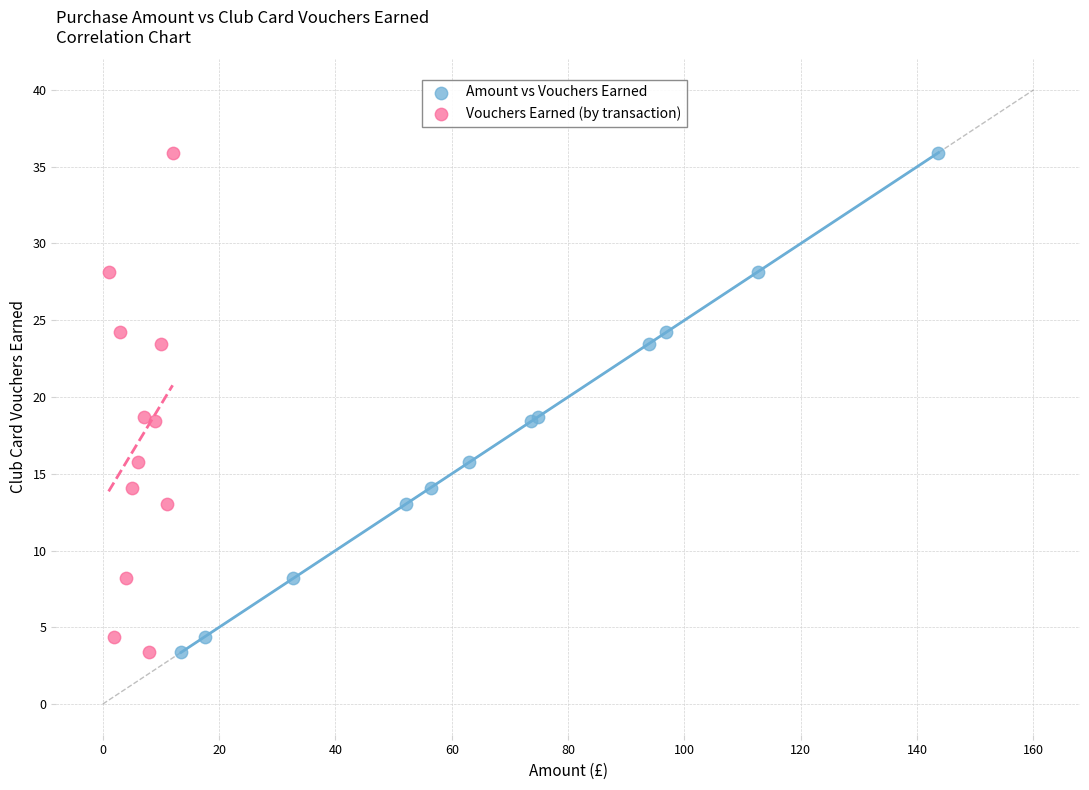

What are all the series names shown in the legend?

Amount vs Vouchers Earned, Vouchers Earned (by transaction)